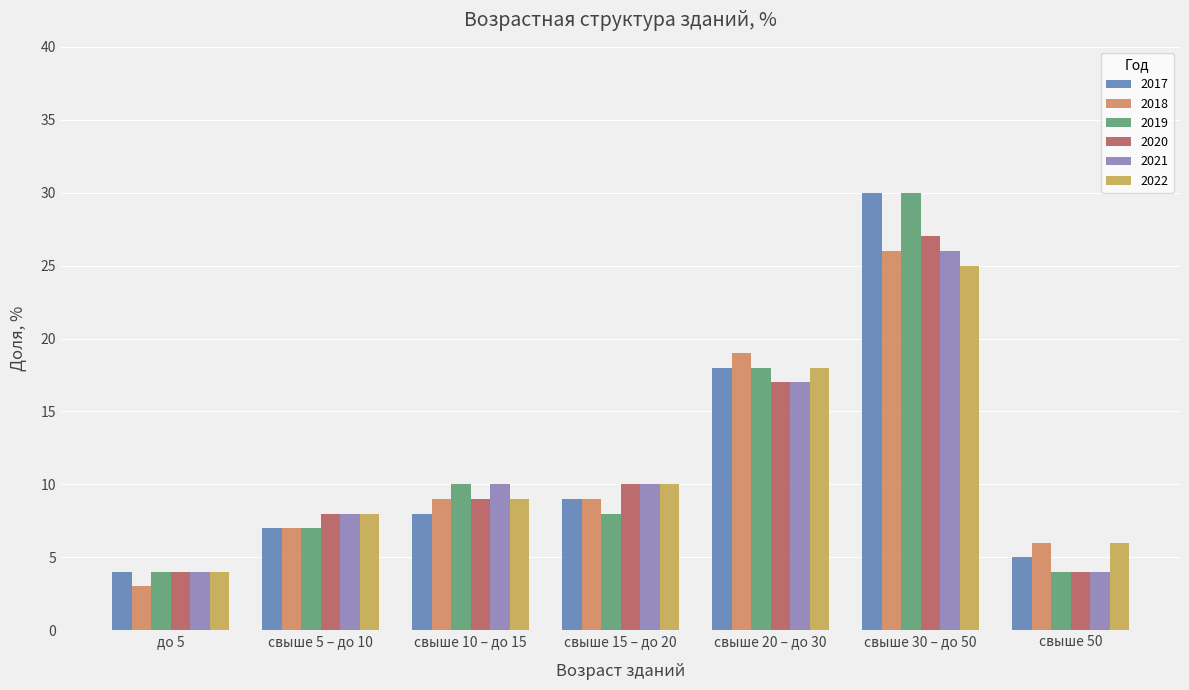

At which label is 2020 closest to 15?

свыше 20 – до 30